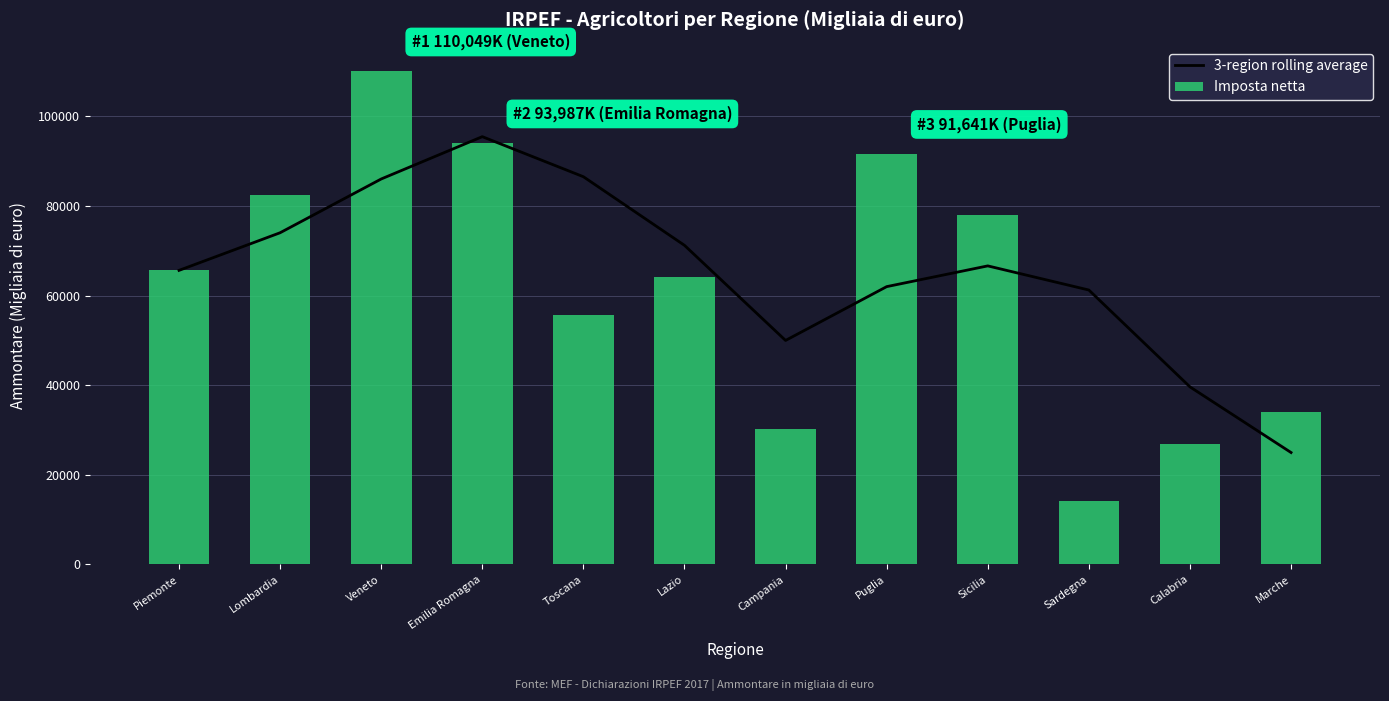

What is the difference between the highest and lowest values at Sardegna?

47133.3